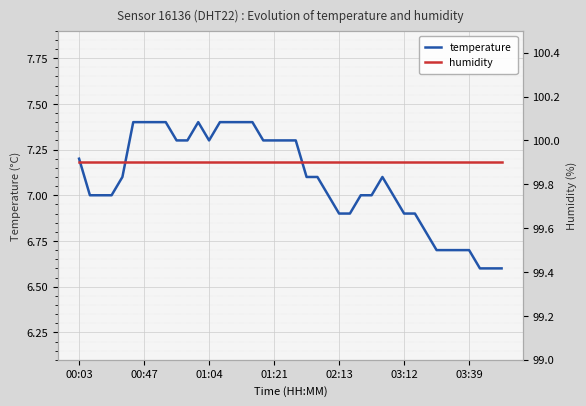

True or false: temperature and humidity intersect in this chart.

False